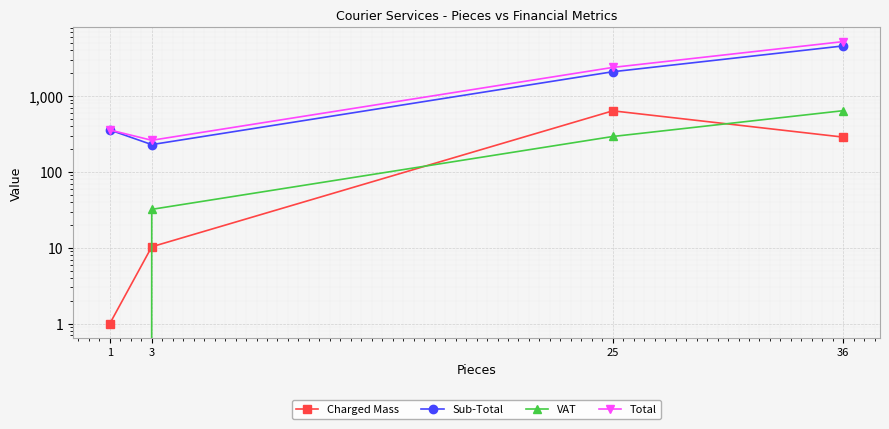

Is the value of Sub-Total at 36 greater than the value of Charged Mass at 1?

Yes